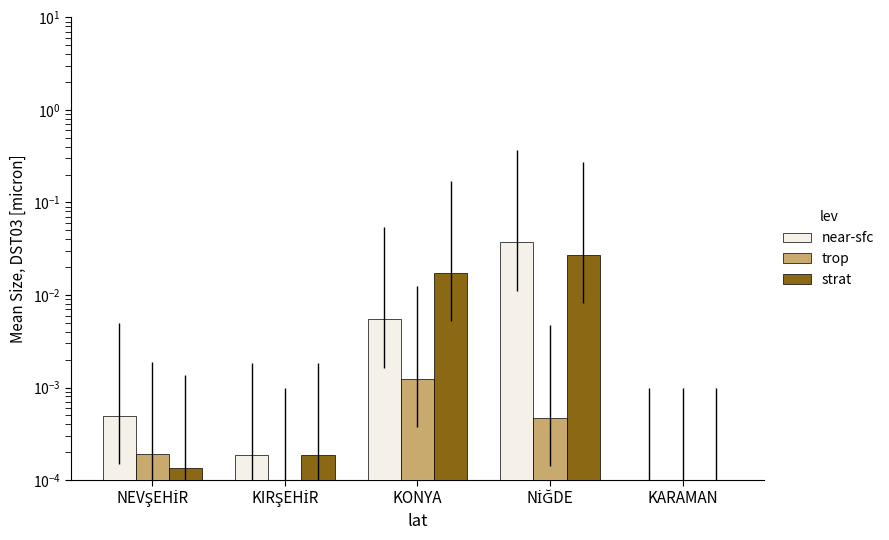

Between KIRŞEHİR and NEVŞEHİR, which is larger?

NEVŞEHİR